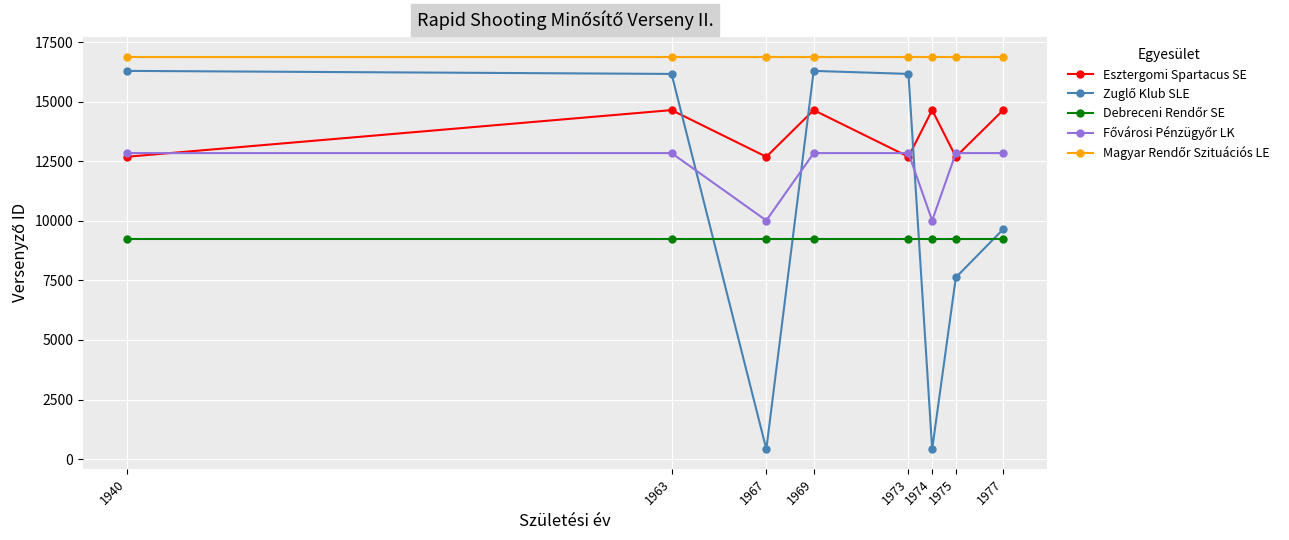

What is the total value across all series at 1963?

69794